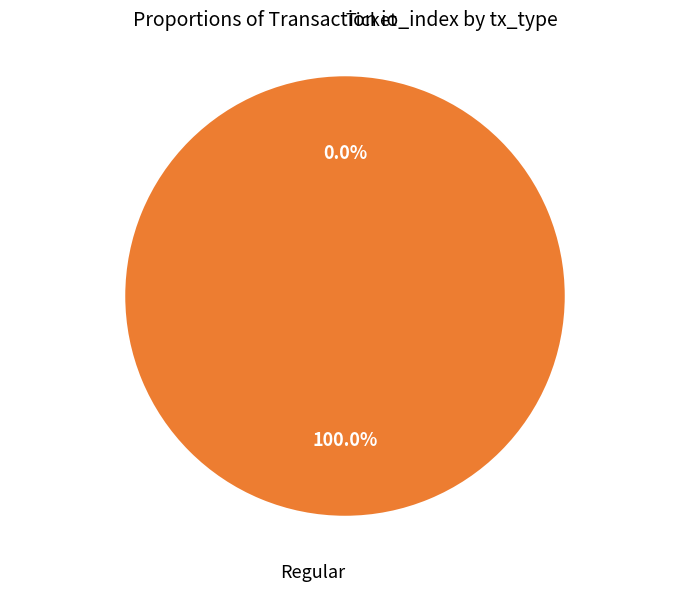

How many slices are in this pie chart?

2